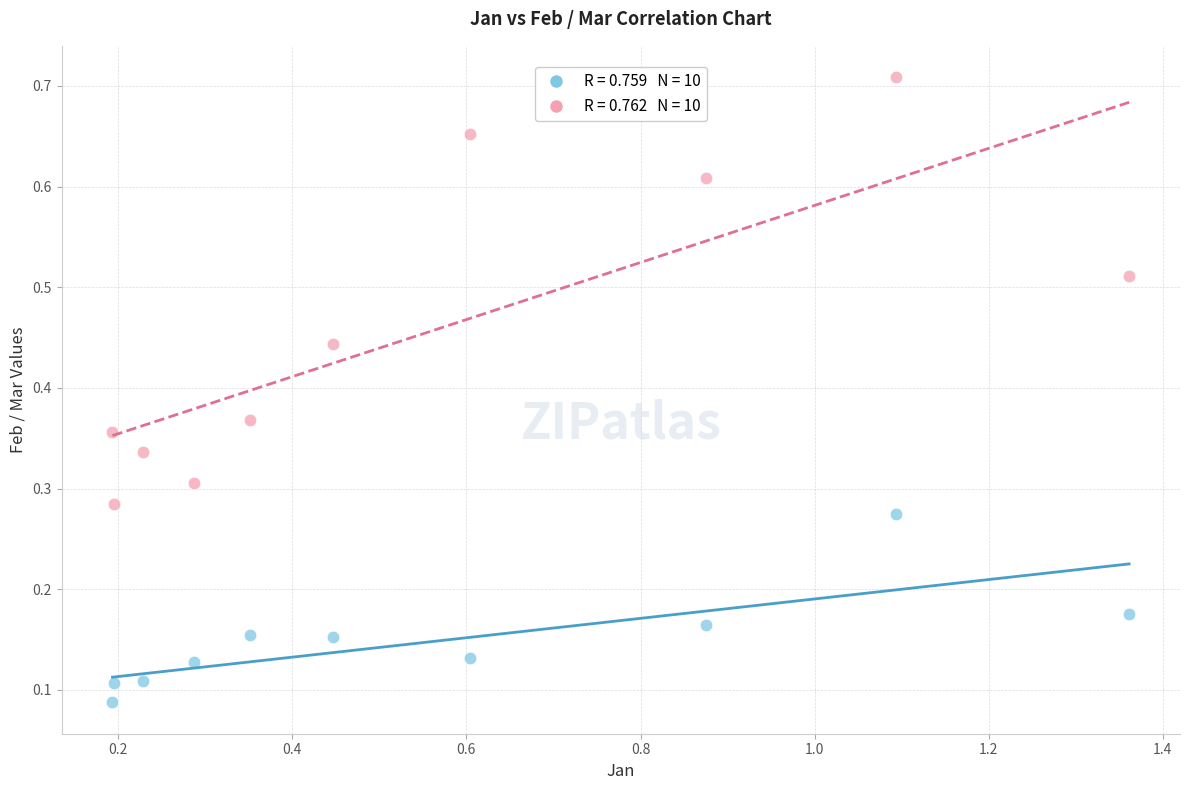

Across all data points, what is the range of X values (max minus min)?

1.2